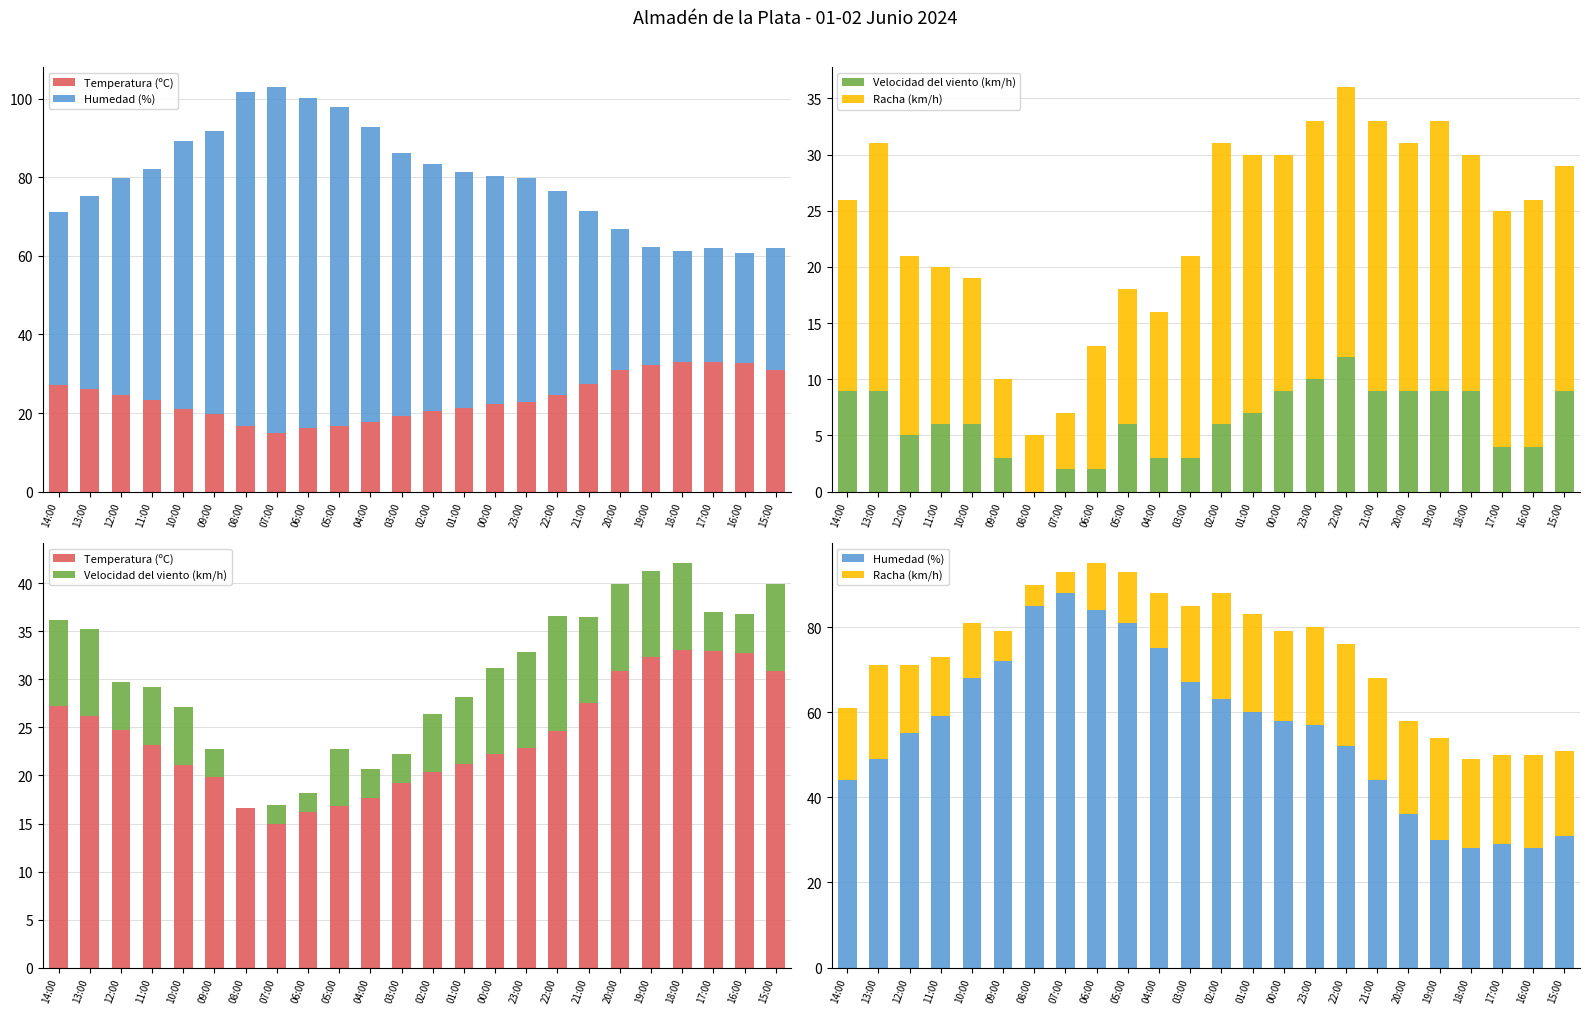

Reading left to right, transcribe all the data shown in this chart.

Temperatura (ºC): 27.2	26.2	24.7	23.2	21.1	19.8	16.6	14.9	16.2	16.8	17.7	19.2	20.4	21.2	22.2	22.9	24.6	27.5	30.9	32.3	33.1	33.0	32.8	30.9
Humedad (%): 44.0	49.0	55.0	59.0	68.0	72.0	85.0	88.0	84.0	81.0	75.0	67.0	63.0	60.0	58.0	57.0	52.0	44.0	36.0	30.0	28.0	29.0	28.0	31.0
Velocidad del viento (km/h): 9.0	9.0	5.0	6.0	6.0	3.0	0.0	2.0	2.0	6.0	3.0	3.0	6.0	7.0	9.0	10.0	12.0	9.0	9.0	9.0	9.0	4.0	4.0	9.0
Racha (km/h): 17.0	22.0	16.0	14.0	13.0	7.0	5.0	5.0	11.0	12.0	13.0	18.0	25.0	23.0	21.0	23.0	24.0	24.0	22.0	24.0	21.0	21.0	22.0	20.0